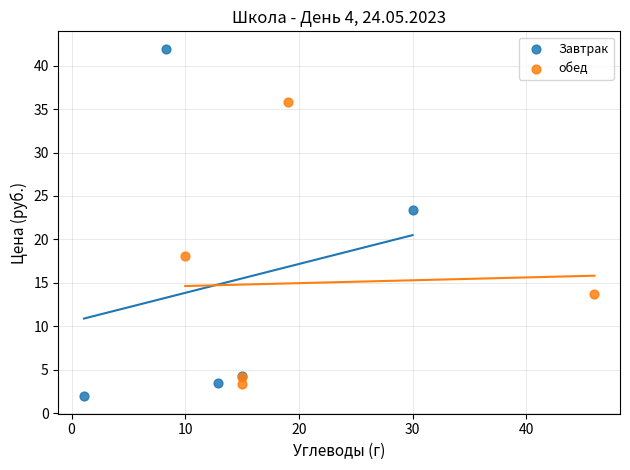

Which series reaches the minimum Y coordinate?

Завтрак